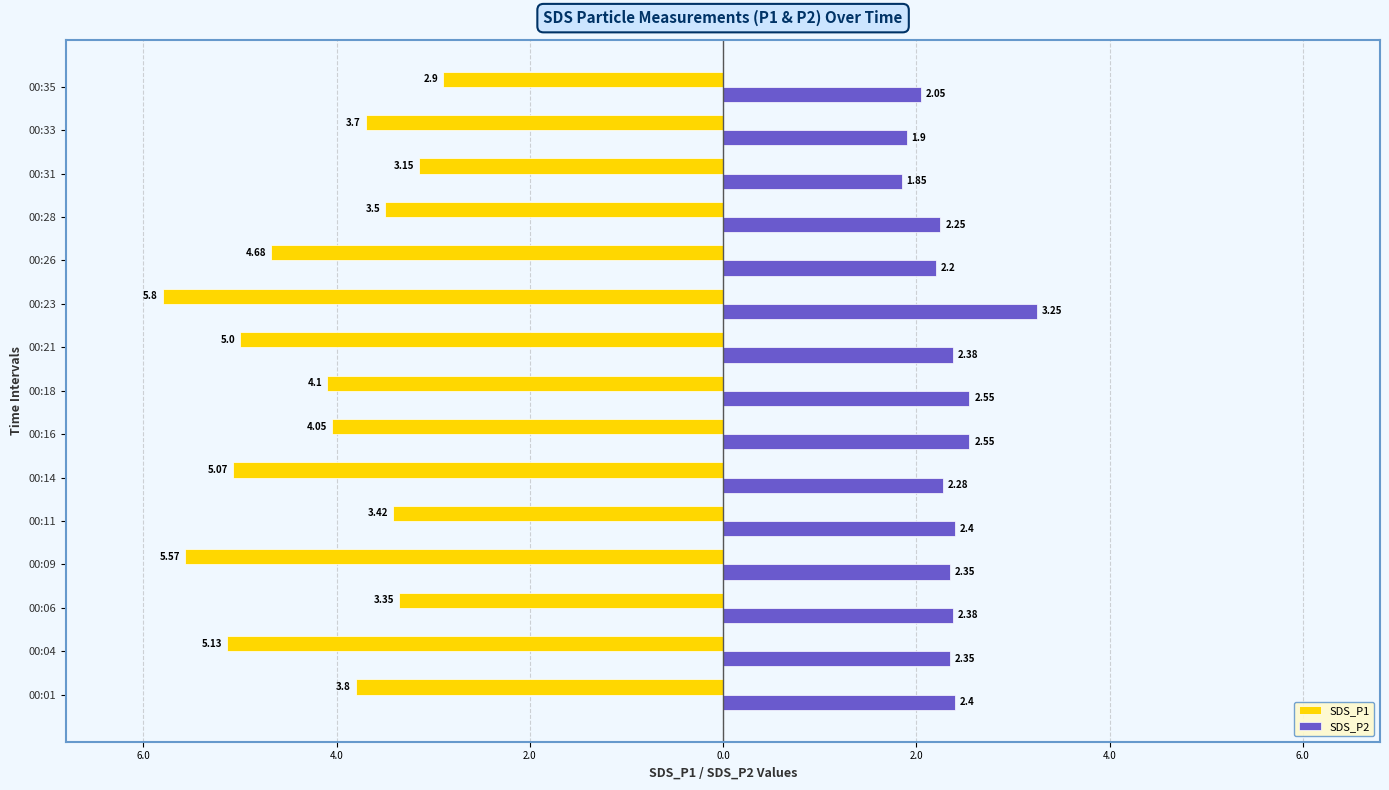

What are all the series names shown in the legend?

SDS_P1, SDS_P2